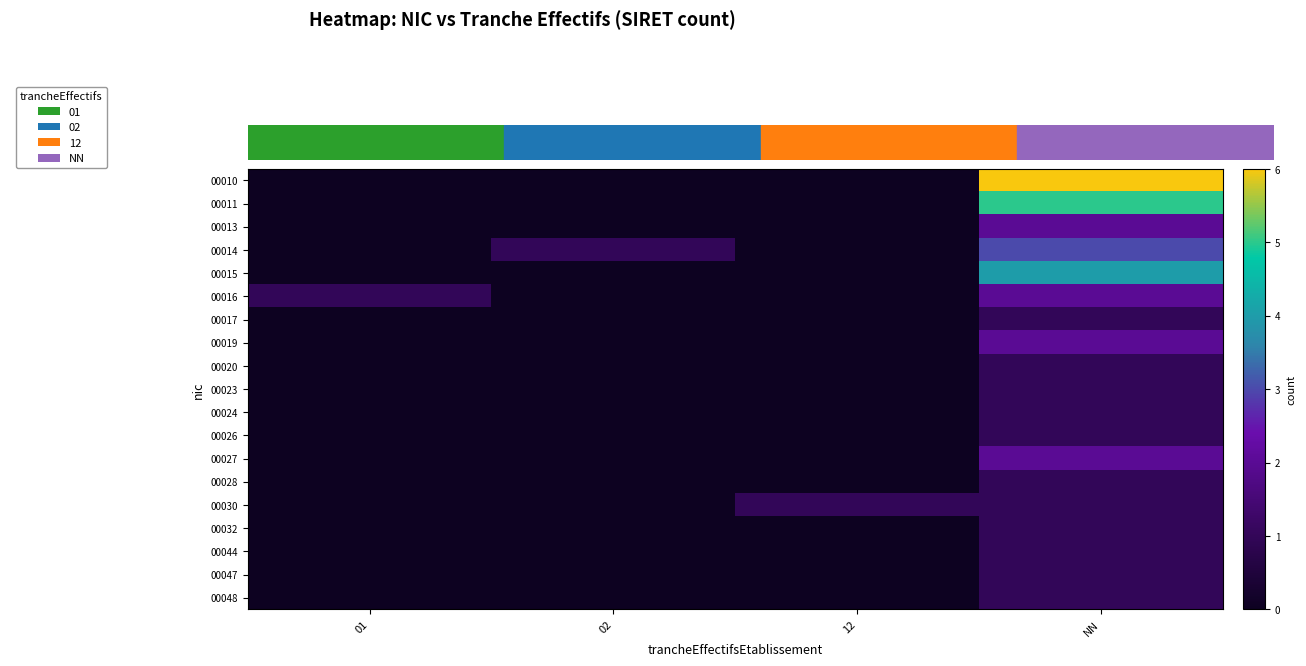

Which series has the largest range (max minus min)?

00010